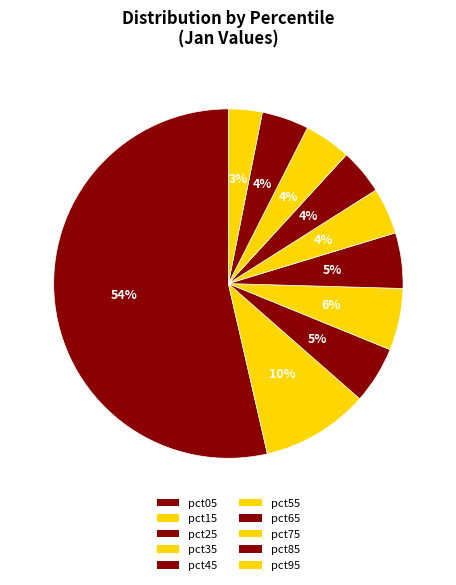

Count the number of slices in the pie.

10